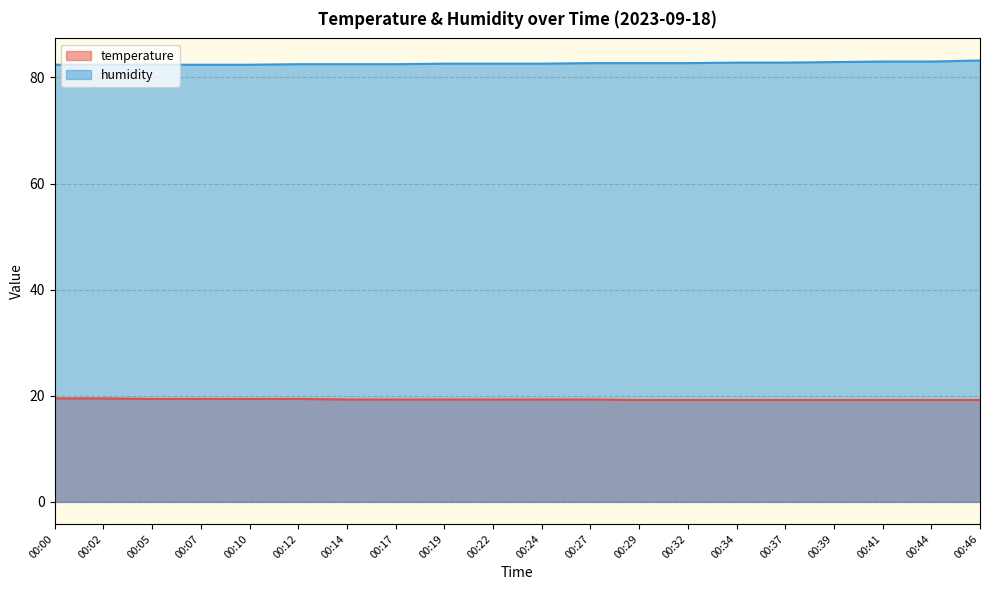

What is the value of the humidity point at the 15th from the left?

82.8